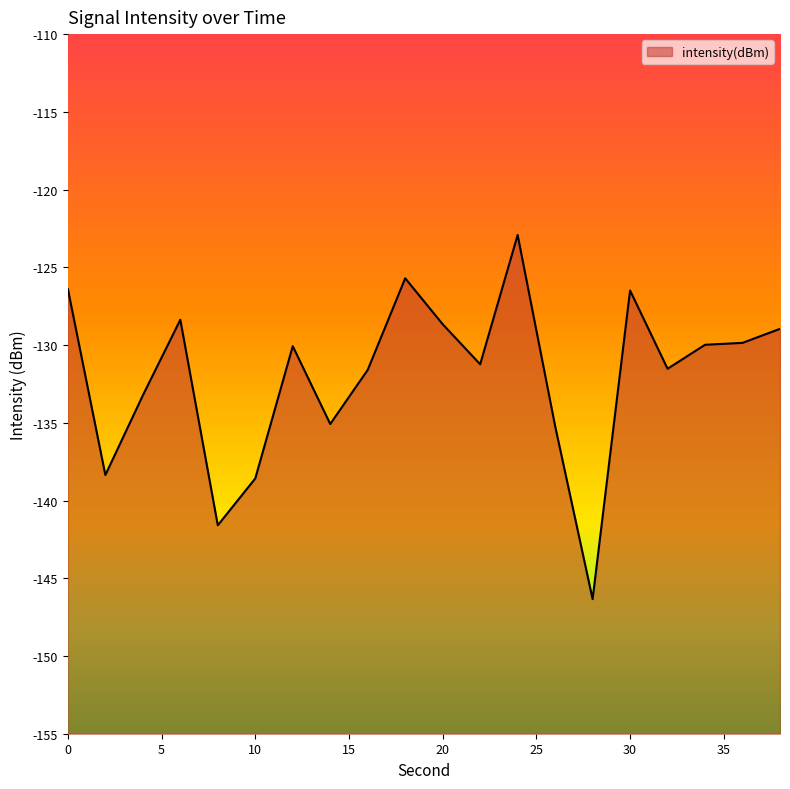

Where is the first local minimum?

2